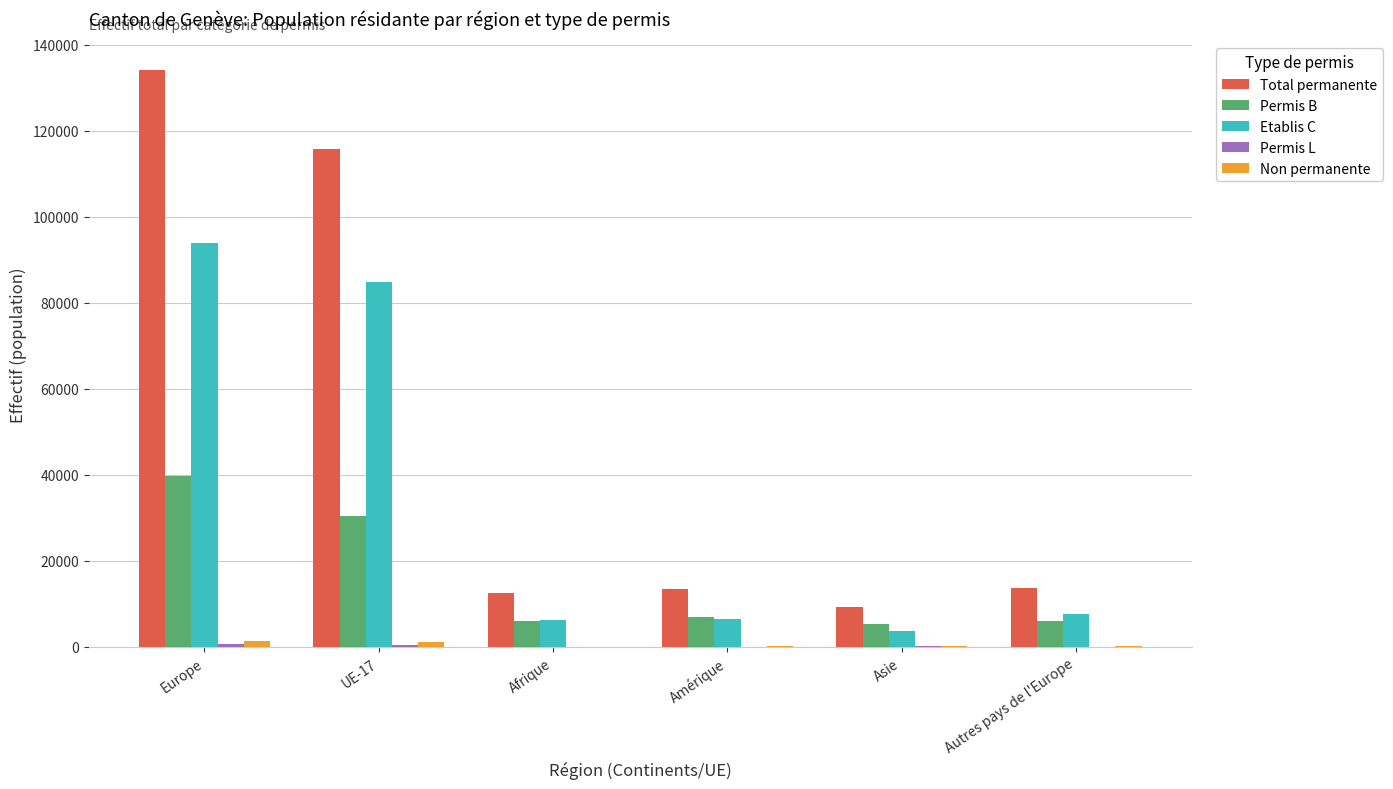

True or false: Etablis C has a value of 84876 at UE-17.

True